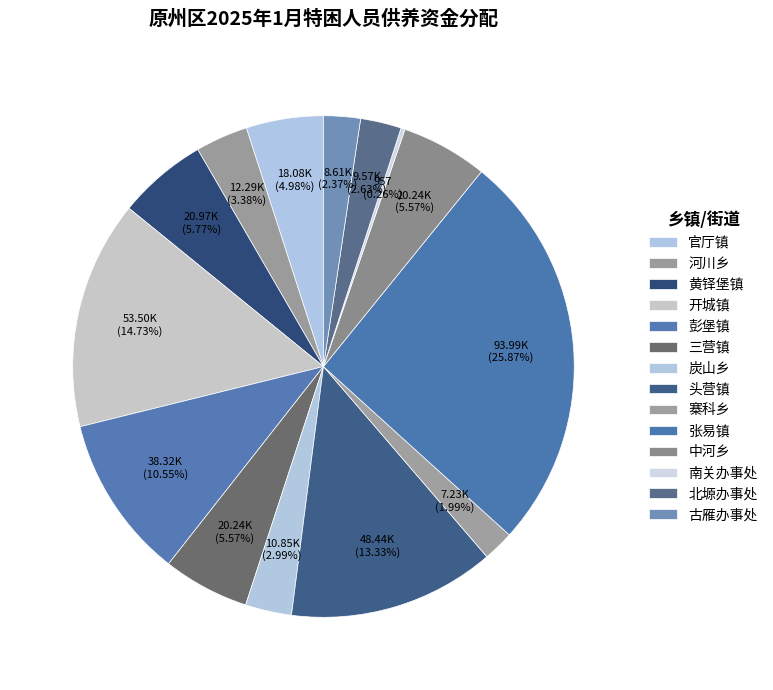

To the nearest percent, what percentage of the pie is 炭山乡?

3%